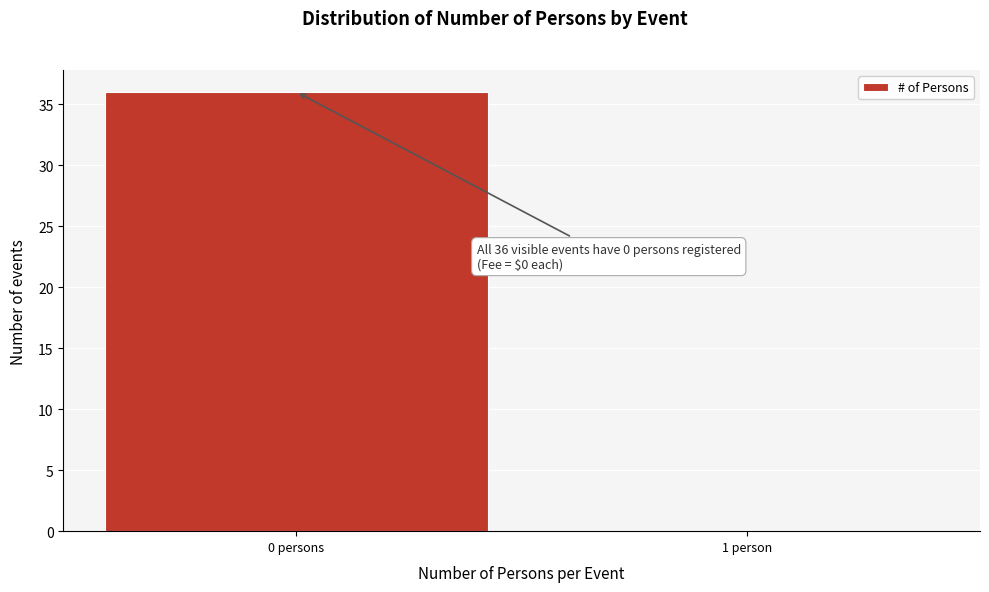

Reading left to right, transcribe all the data shown in this chart.

0 persons=36	1 person=0